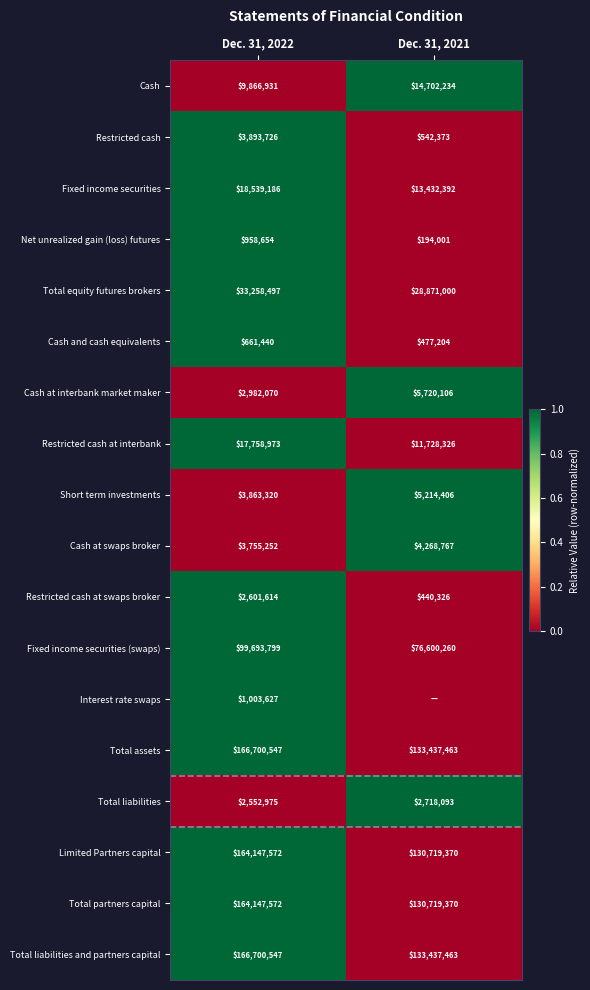

What is the sum of all Restricted cash values?

4436099